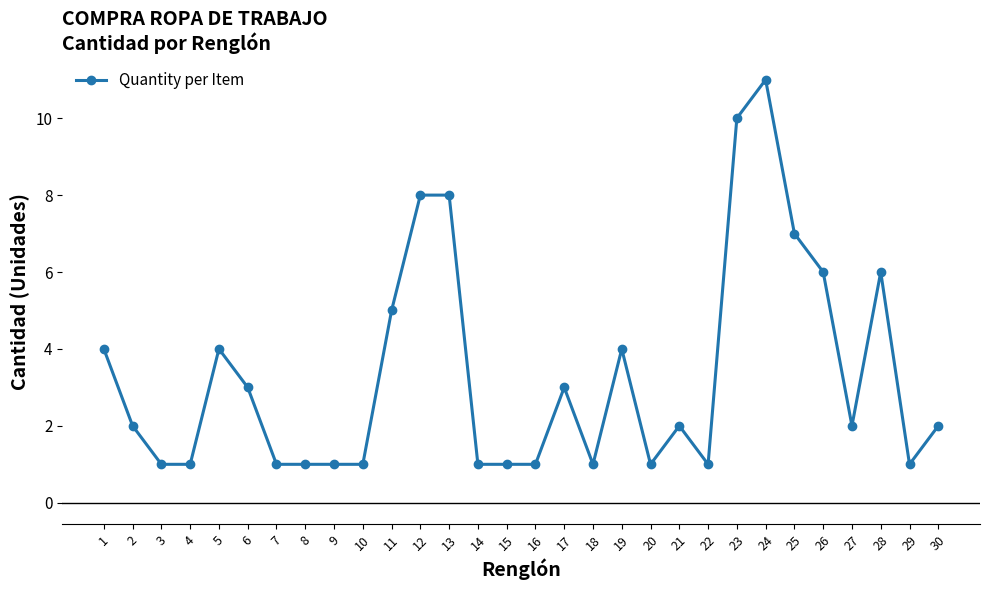

Which has a higher value, 4 or 26?

26